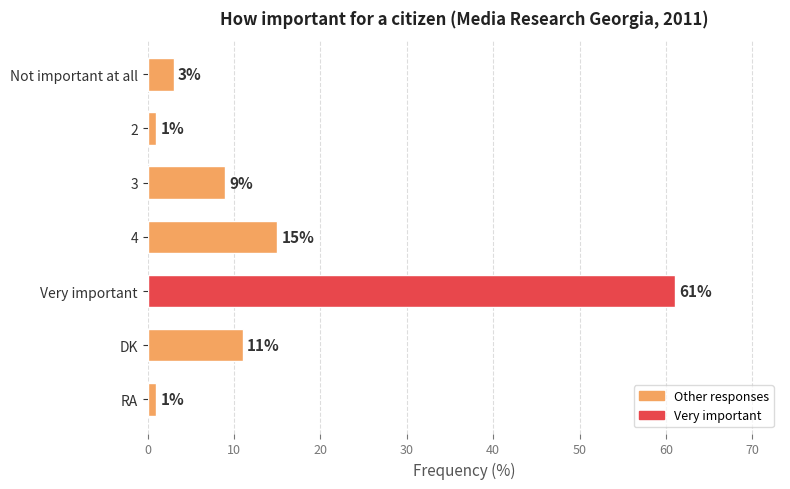

Where is the data nearest to the value 31?

4